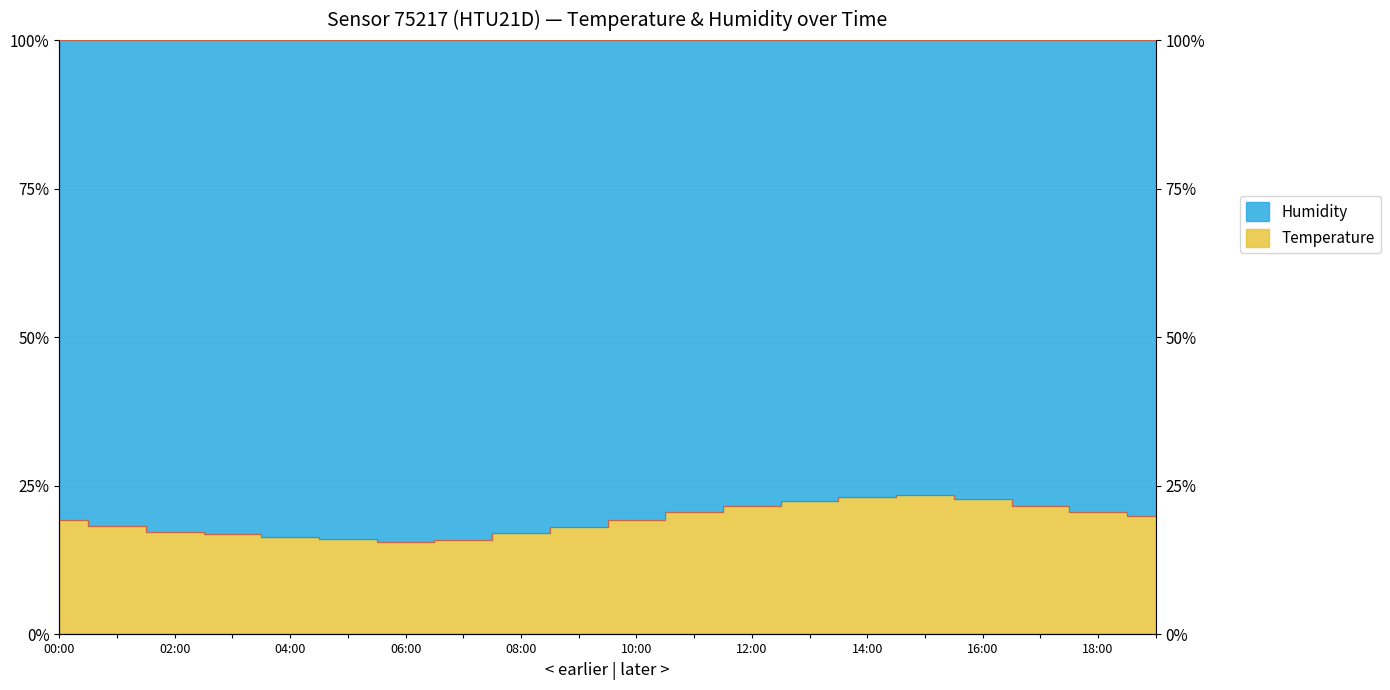

Which has a higher value, 06:00 or 12:00?

06:00